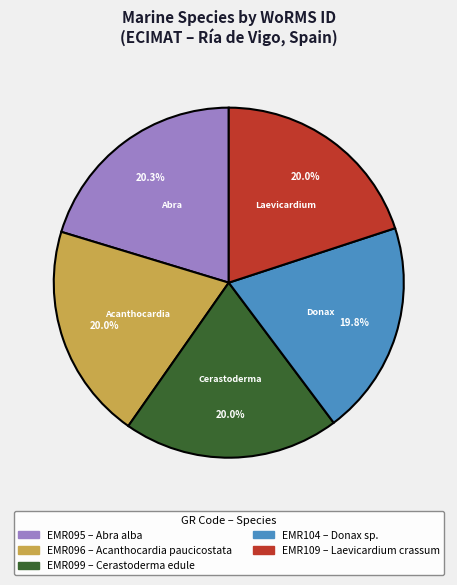

Count the number of slices in the pie.

5